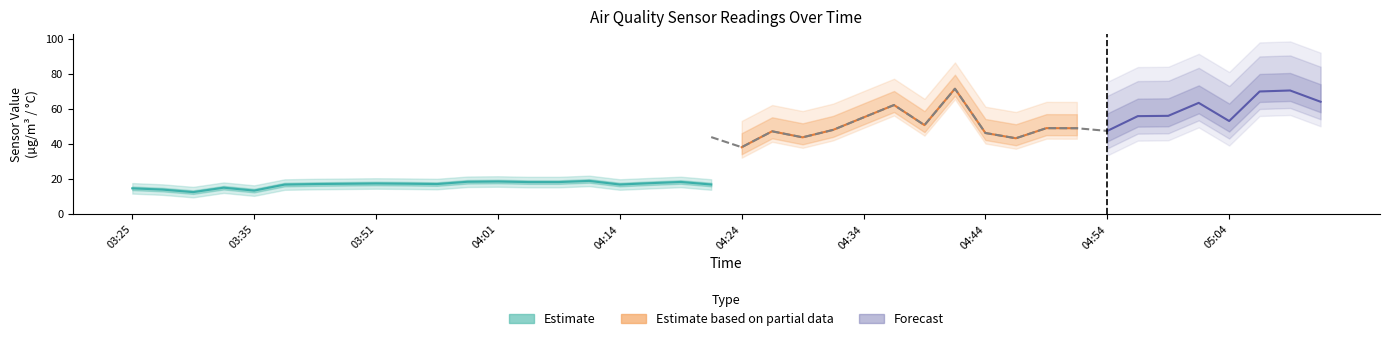

True or false: SDS_P2 and SDS_P1 intersect in this chart.

False